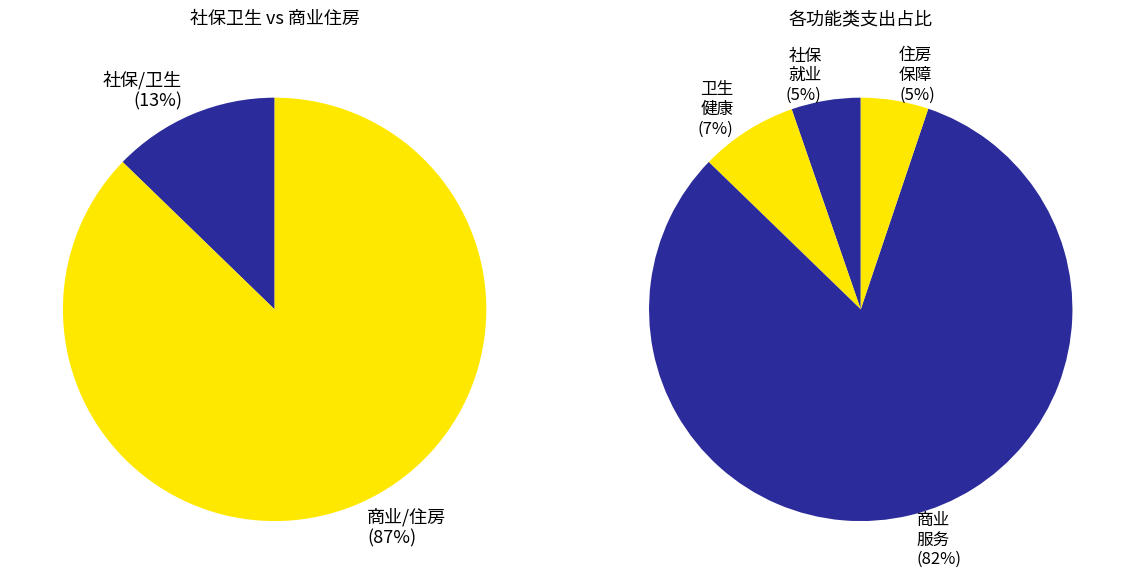

The 住房保障支出 slice represents 5% of the pie. True or false?

True